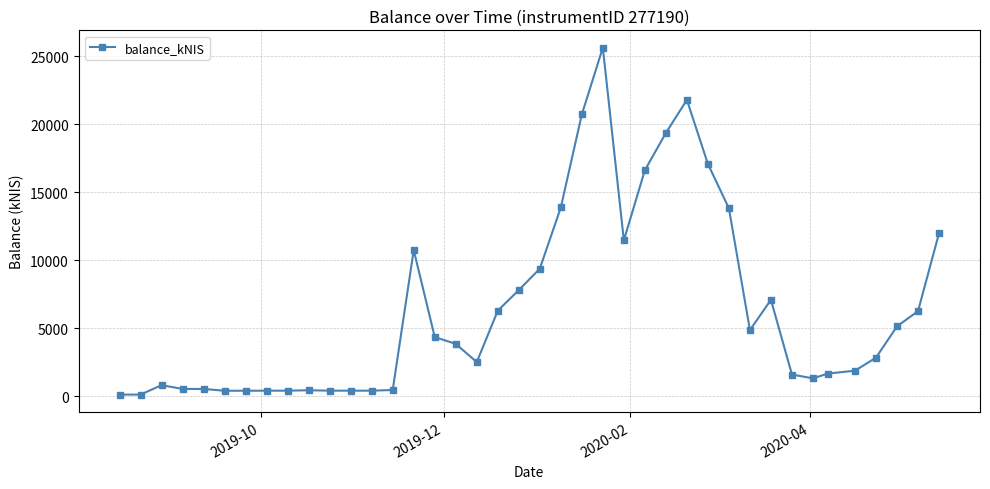

What is the average value?

6380.7